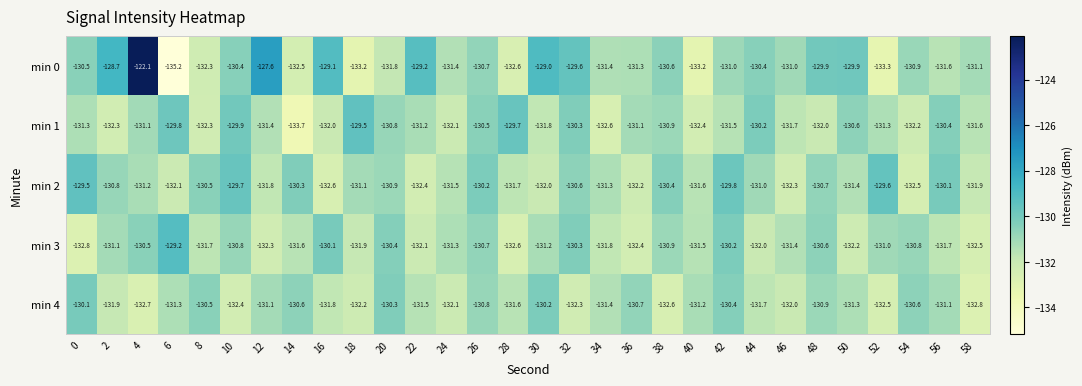

Where is min 2 nearest to the value -131?

44